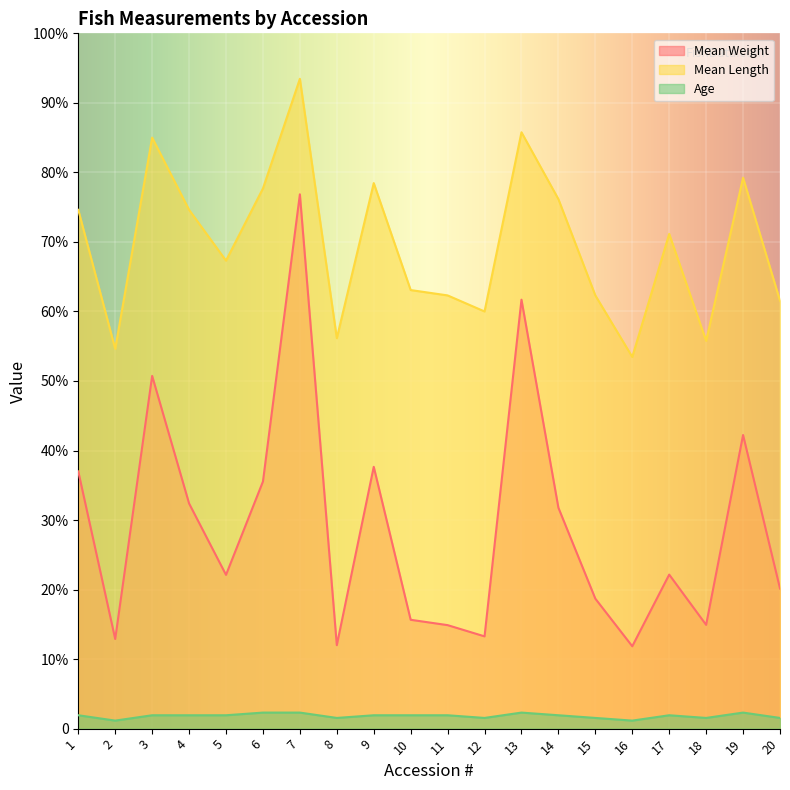

List the series in order of their peak value, highest first.

Mean Length, Mean Weight, Age